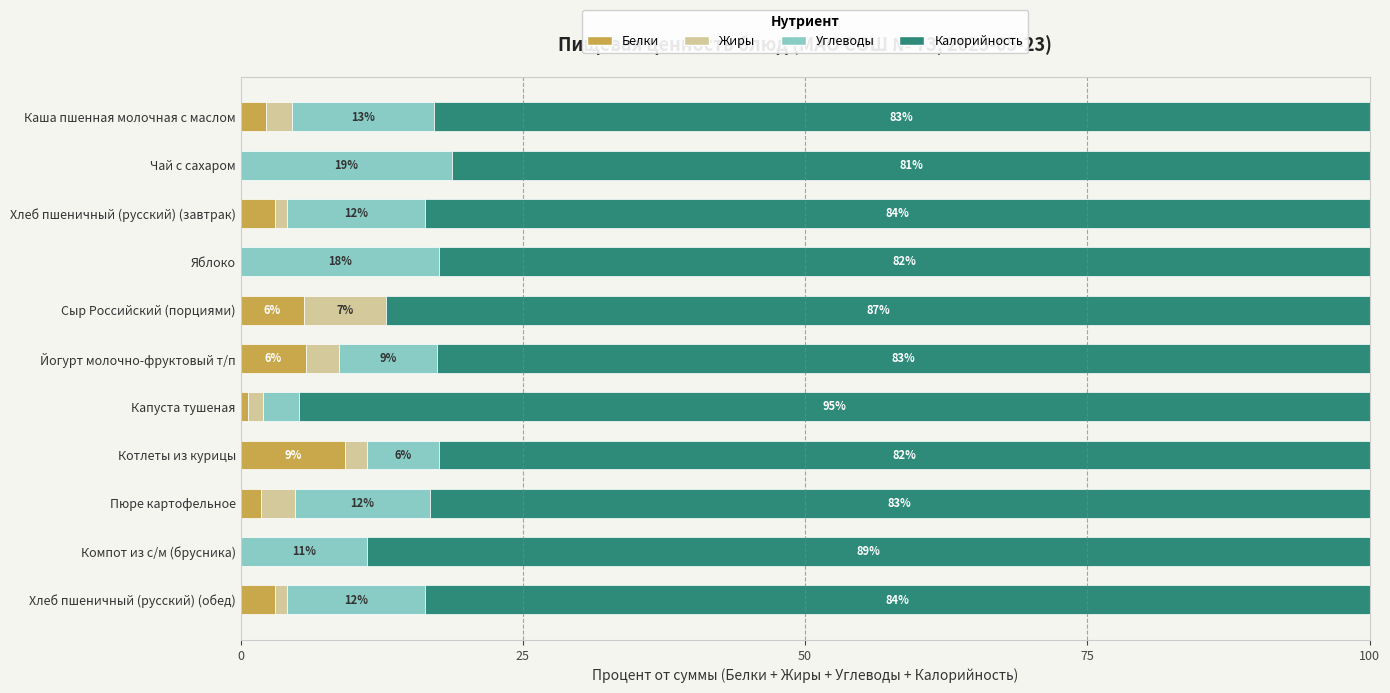

At which label does Белки reach its peak?

Котлеты из курицы